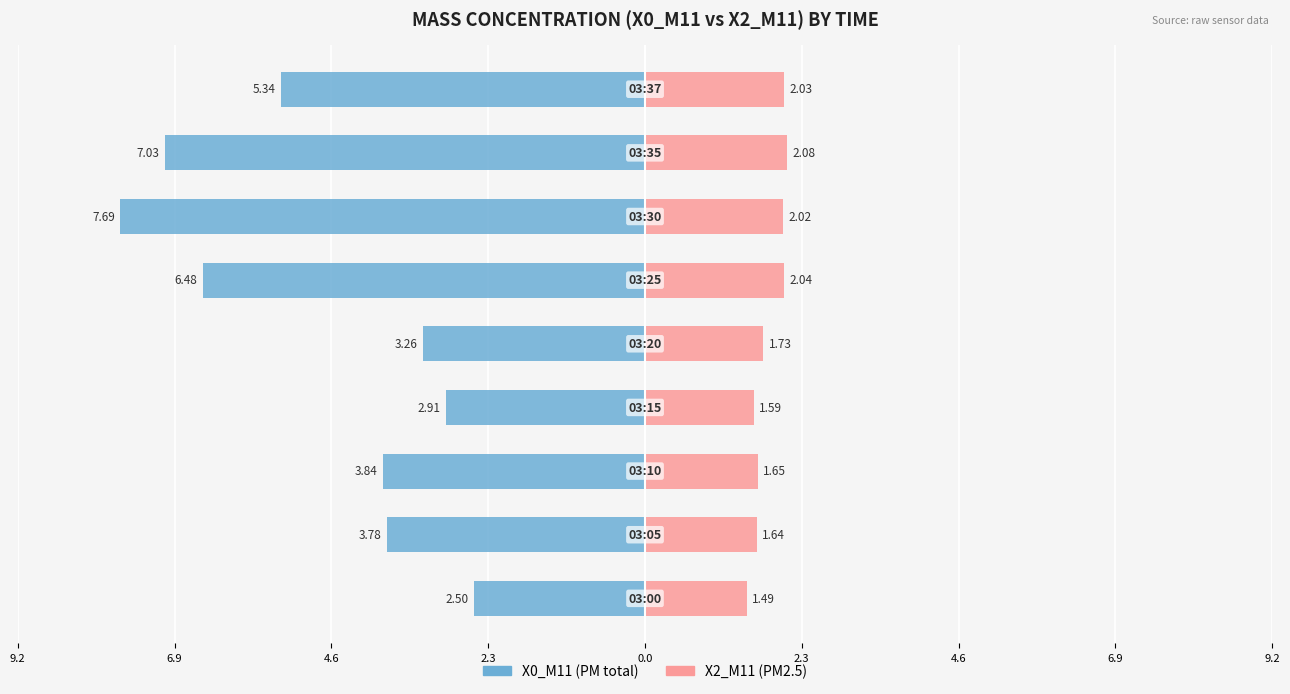

How many bars are there in total?

18